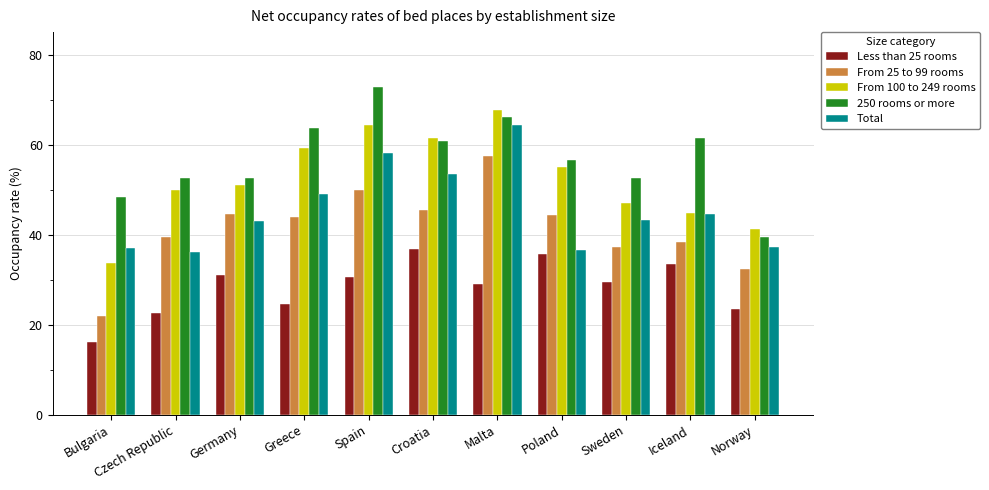

What value does the Total series have at Malta?

64.3